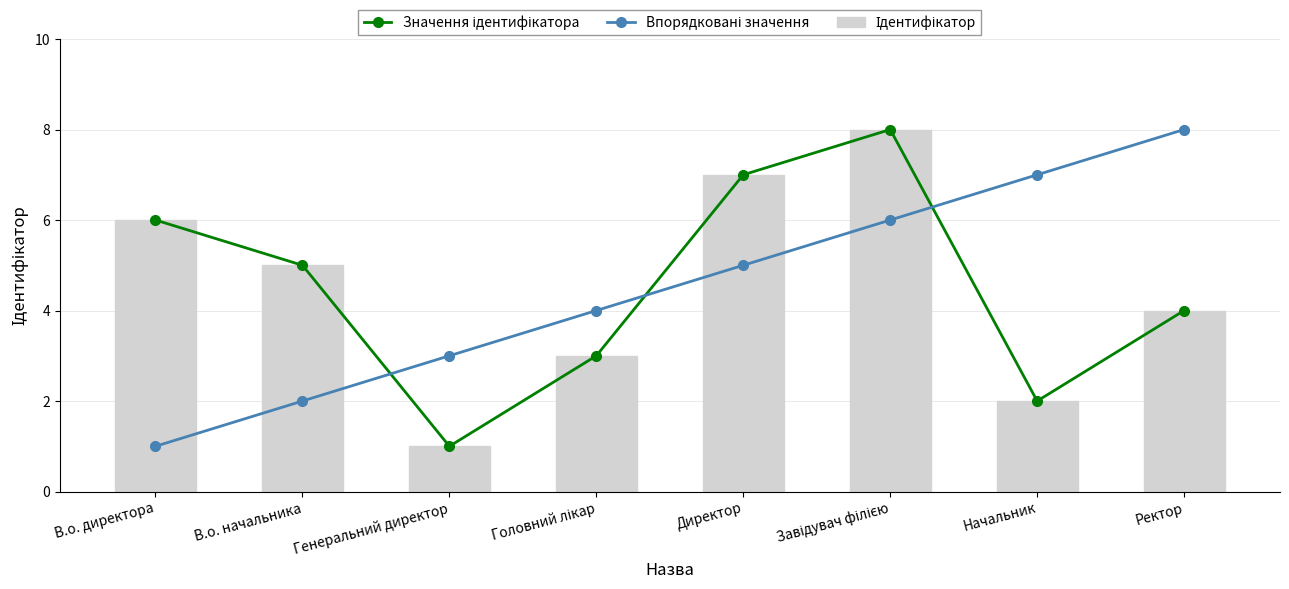

List the series in order of their peak value, lowest first.

Значення ідентифікатора, Впорядковані значення, Ідентифікатор